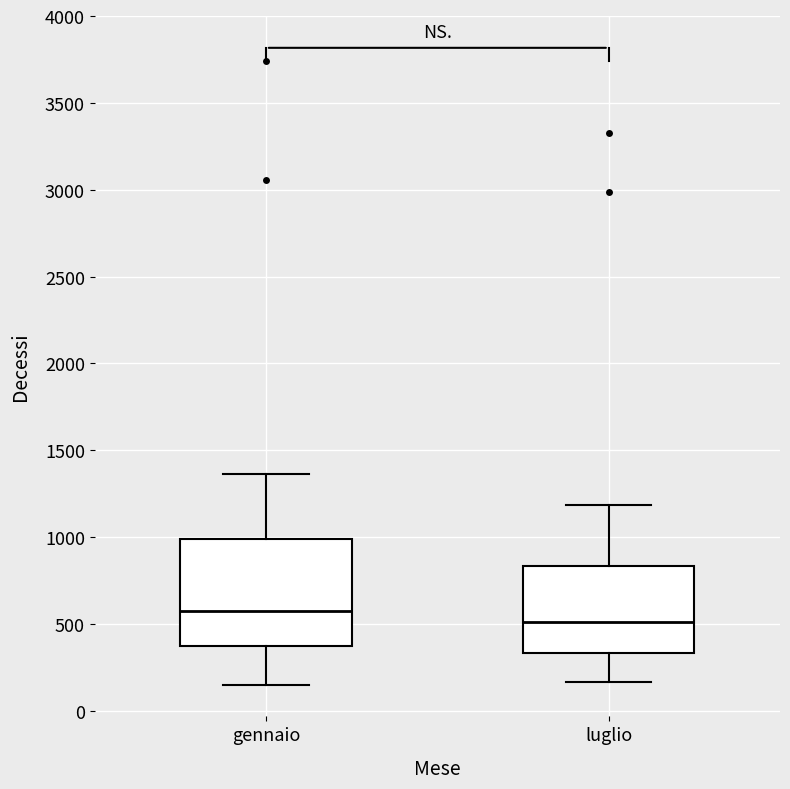

Reading left to right, transcribe this box plot: for each box, give where its median line is, the range the box spans, and where its two whiskers end, as read against the y-axis. The values are not printed on the chart, so give them approximately, as read against the axis.

gennaio: median 550, box 350 to 1000, whiskers 150 to 1350
luglio: median 500, box 350 to 850, whiskers 150 to 1200